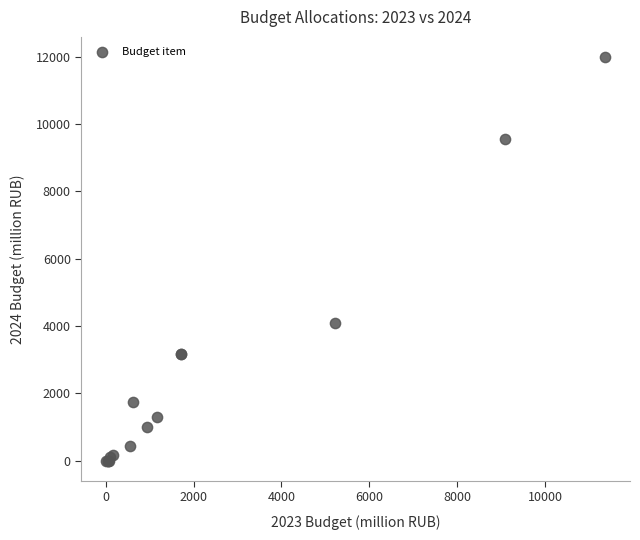

What Y value in the scatter plot is closest to 5992?

4100.0